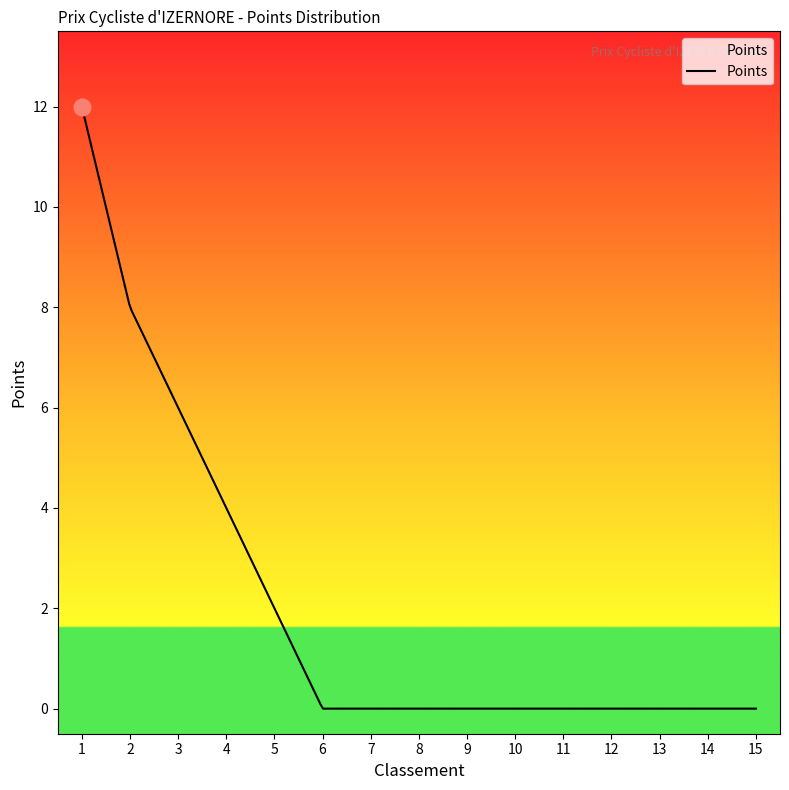

What is the maximum value shown in the chart?

12.0